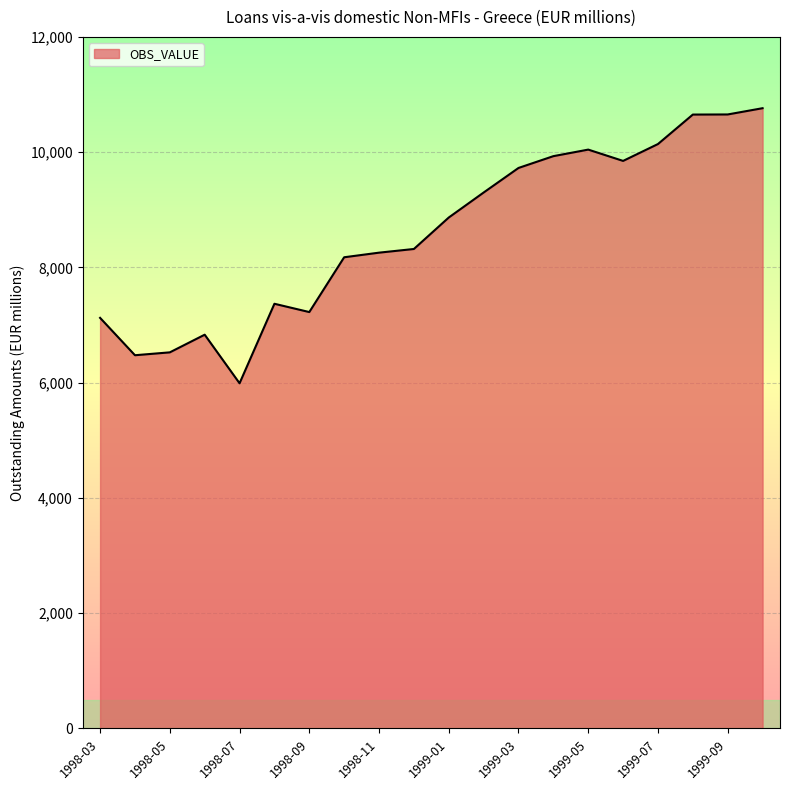

What is the minimum value shown in the chart?

5989.6